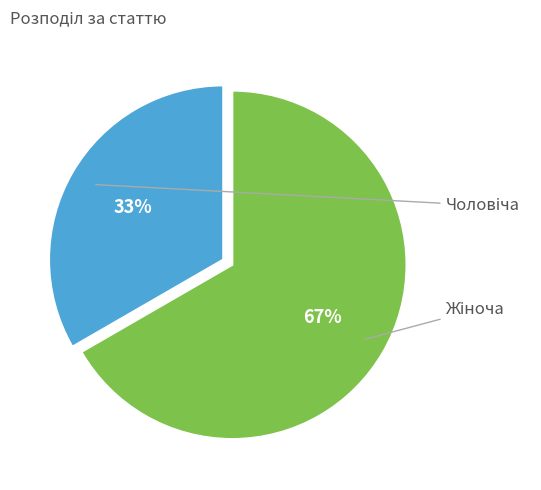

Which slice is the largest?

Жіноча